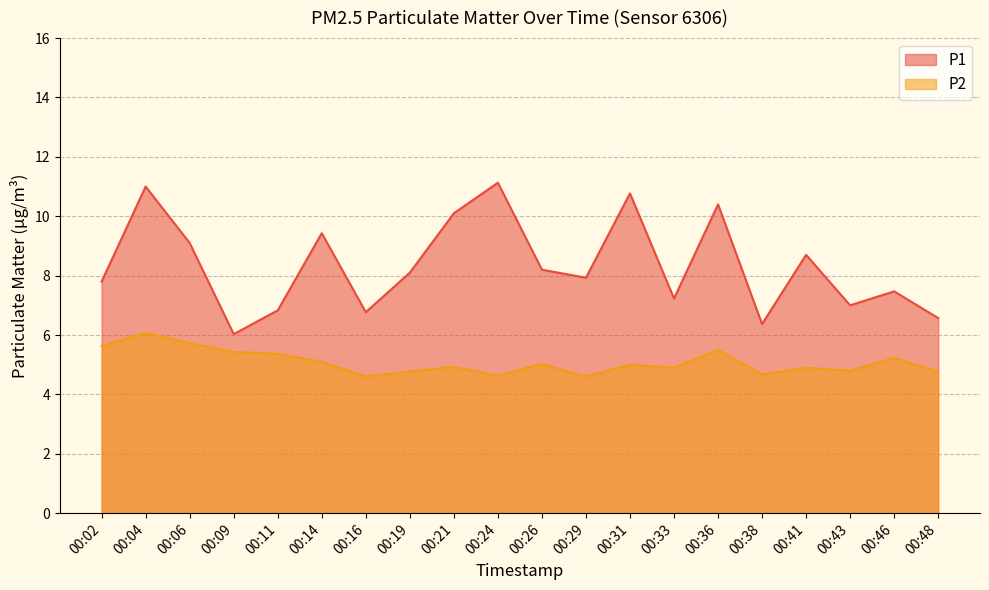

What is the difference between the P1 values at 00:24 and 00:46?

3.7